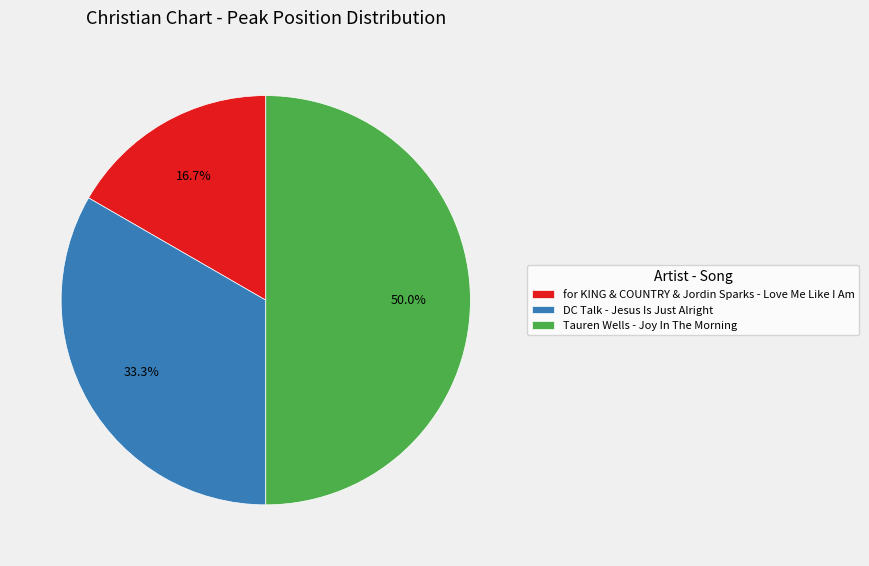

To the nearest percent, what percentage of the pie is for KING & COUNTRY & Jordin Sparks - Love Me Like I Am?

17%